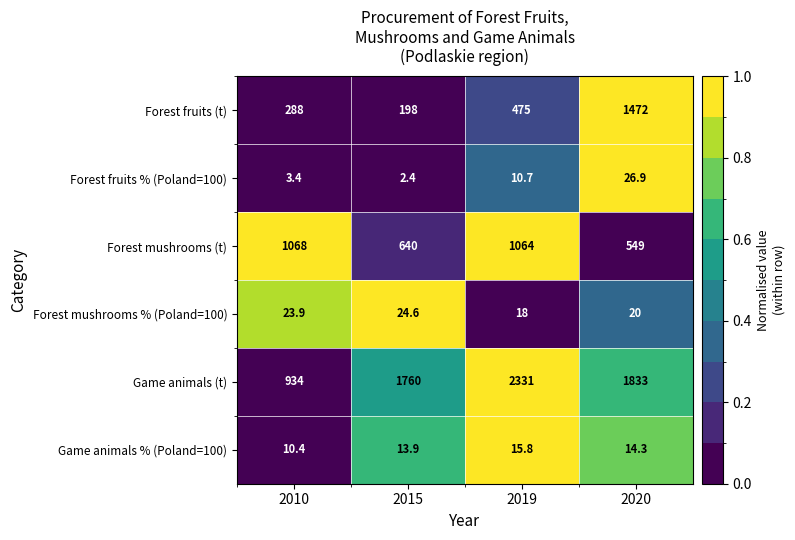

Which series has the largest total across all categories?

Game animals (t)